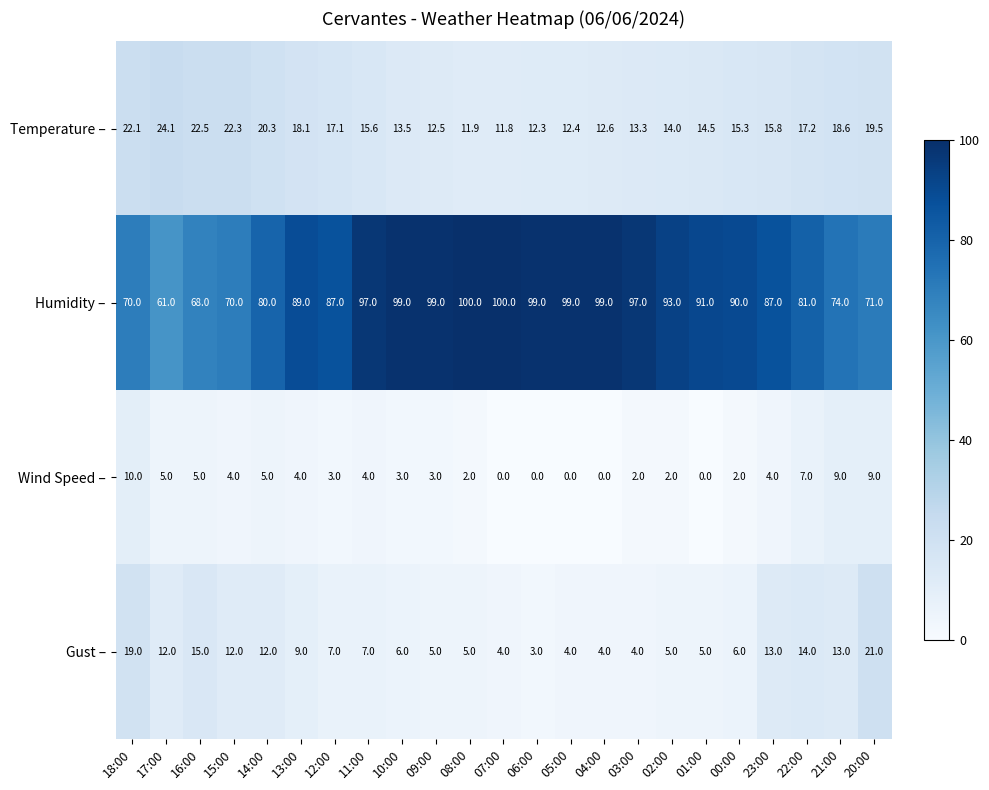

How many series are shown in this chart?

4